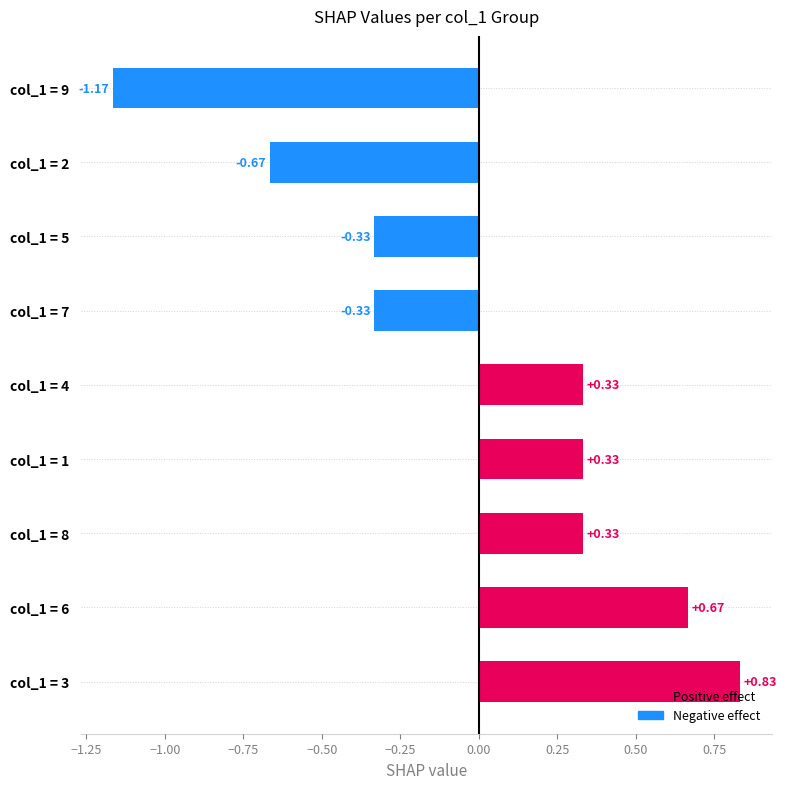

What is the change in value from col_1 = 2 to col_1 = 9?

-0.5